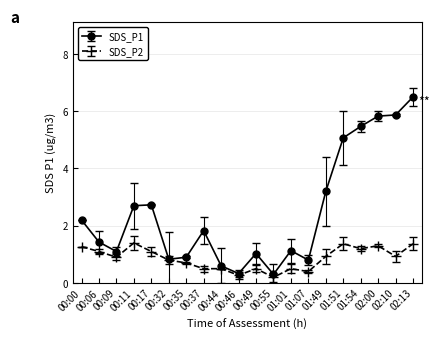

Which series changed the most between 00:17 and 01:01?

SDS_P1